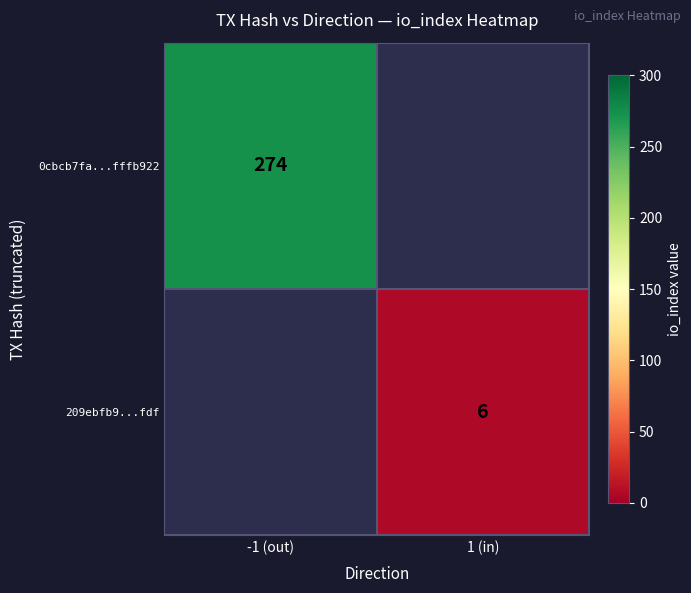

Is the value of 0cbcb7fa...fffb922 at -1 (out) greater than the value of 209ebfb9...fdf at 1 (in)?

Yes